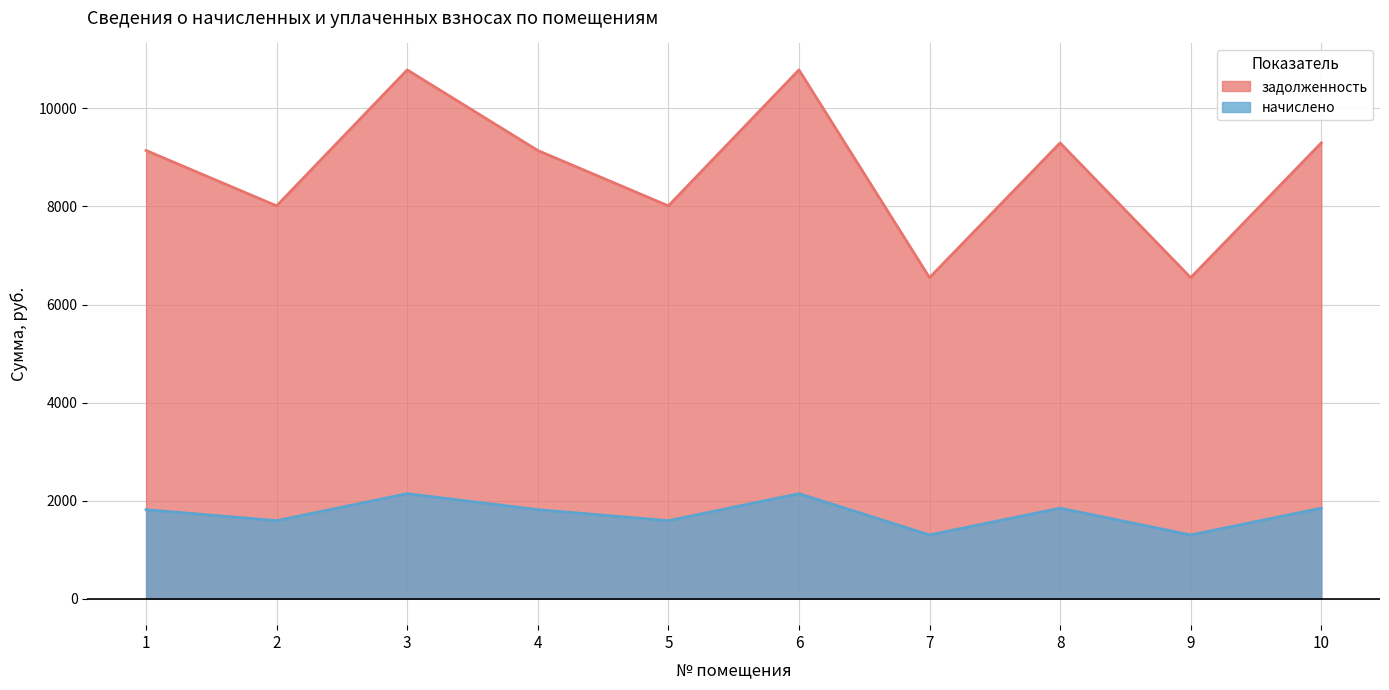

What is the difference between the highest and lowest values at 7?

5247.1